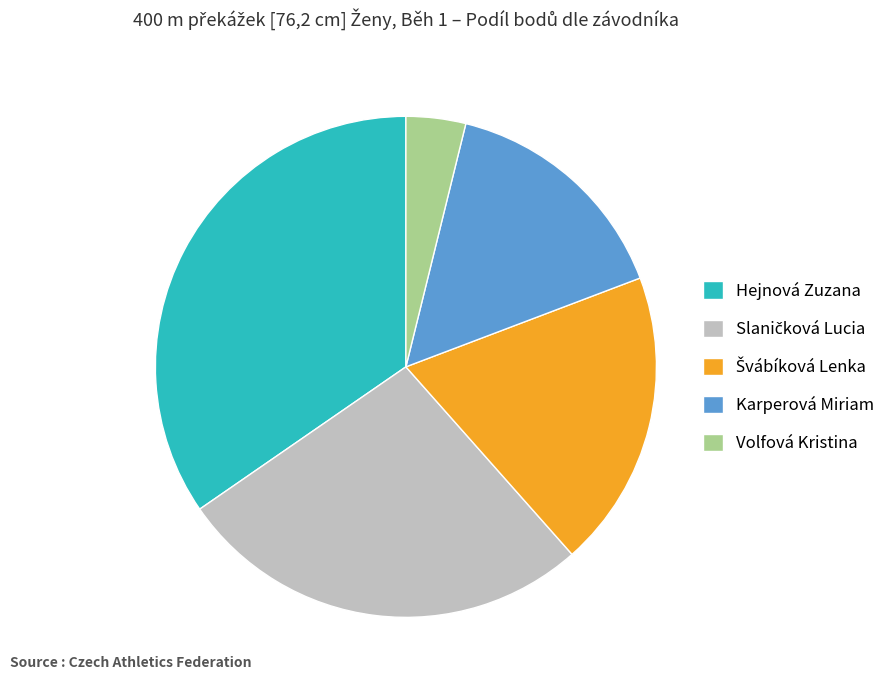

Approximately how many times larger is the value at Hejnová Zuzana compared to Karperová Miriam?

2.2